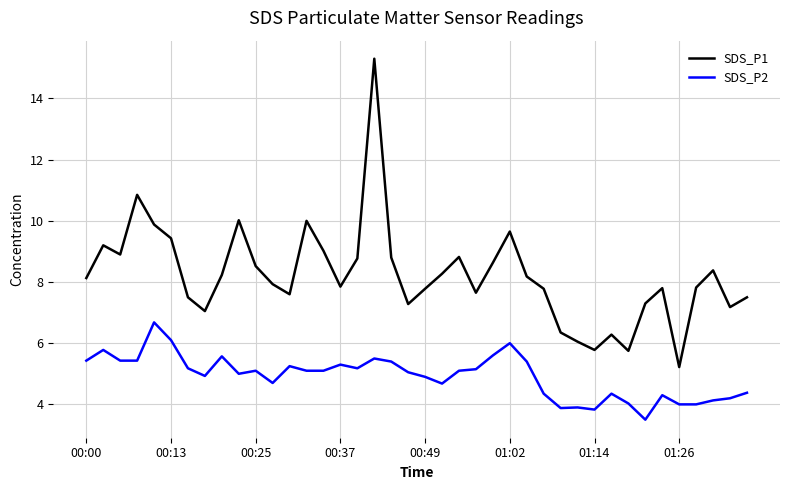

What is the difference between the maximum and minimum values in the SDS_P2 series?

3.2